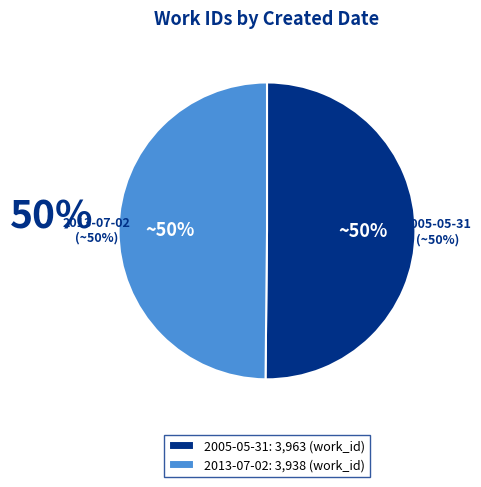

How many slices are in this pie chart?

2